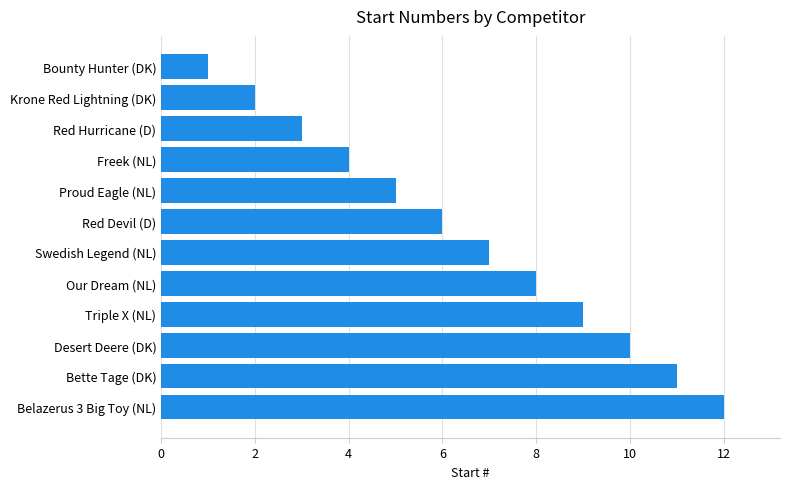

What is the sum of all values?

78